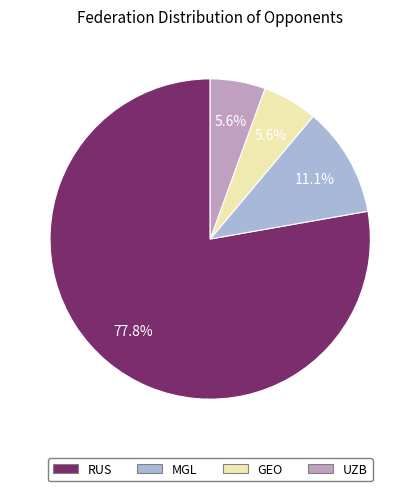

Do MGL and GEO together represent more than half of the pie?

No